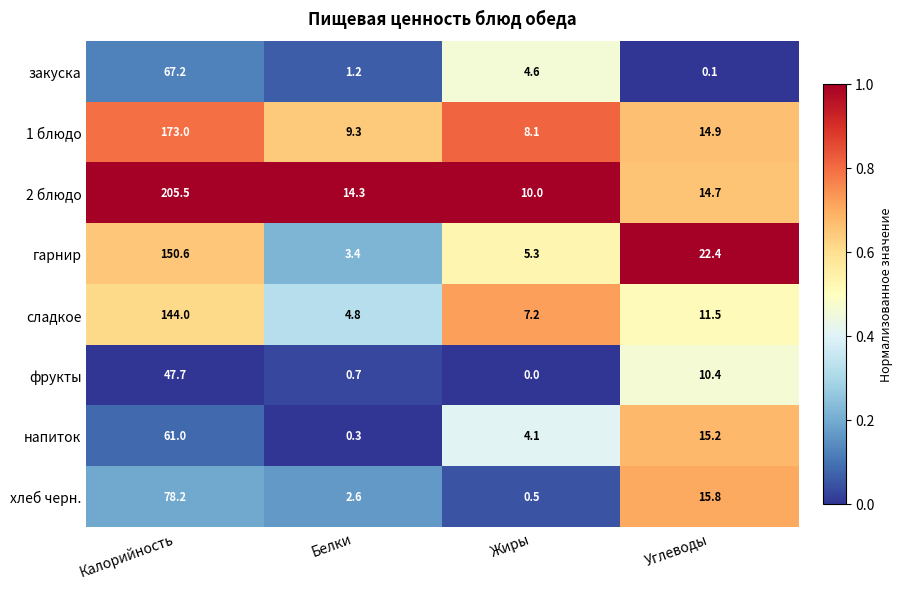

At how many categories does at least one series exceed 0?

4